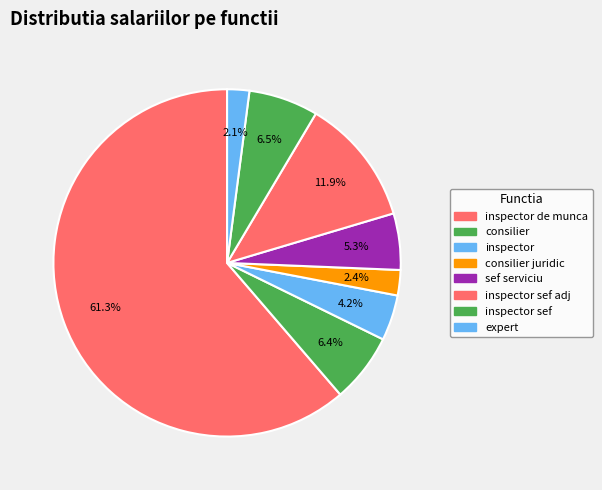

Does inspector de munca represent more than half of the total?

Yes